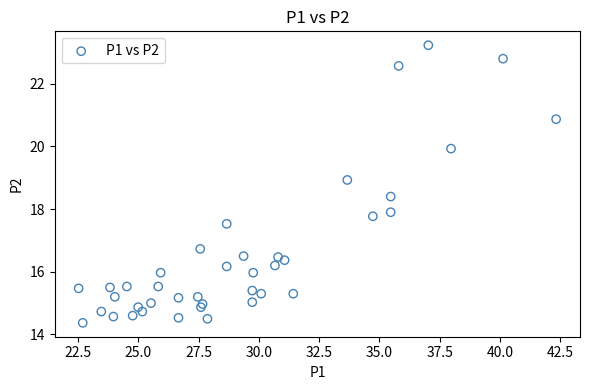

What Y value in the scatter plot is closest to 18?

17.9